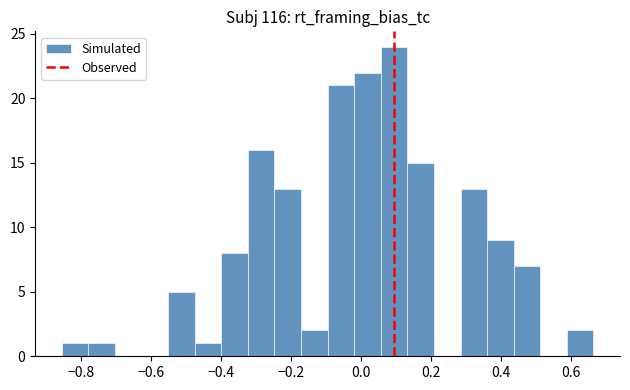

Around what value on the x-axis is the tallest bar? Give the approximate position of its centre, as read against the axis.

0.10